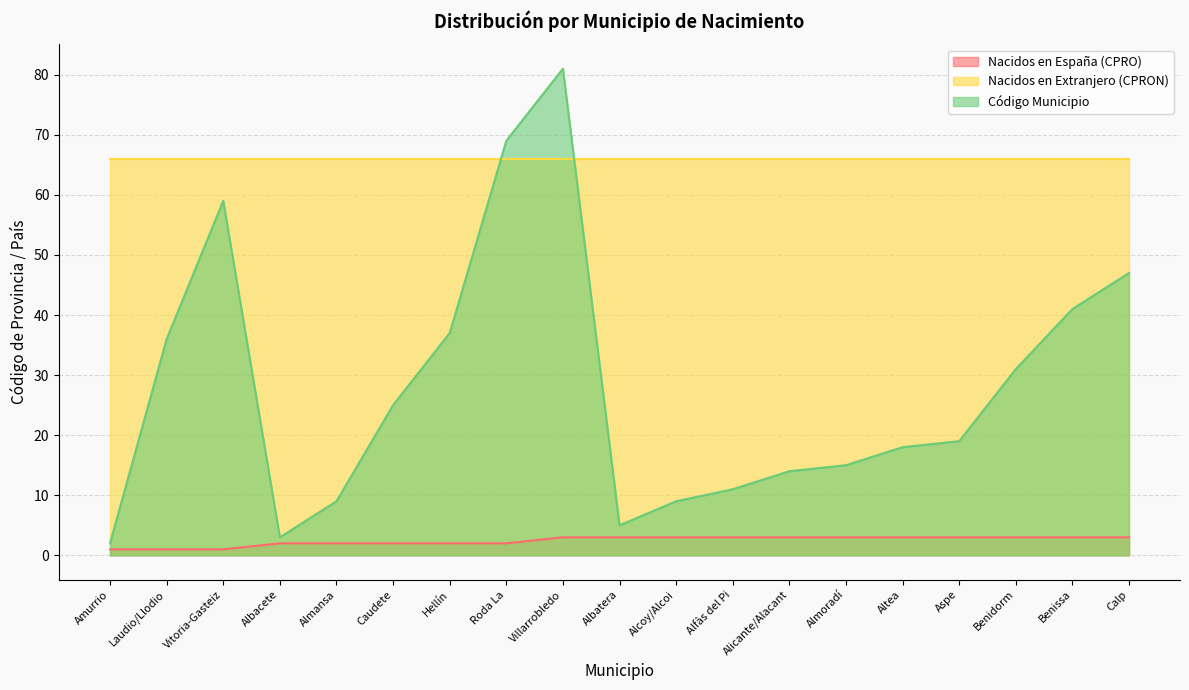

What are all the series names shown in the legend?

Nacidos en España (CPRO), Nacidos en Extranjero (CPRON), Código Municipio